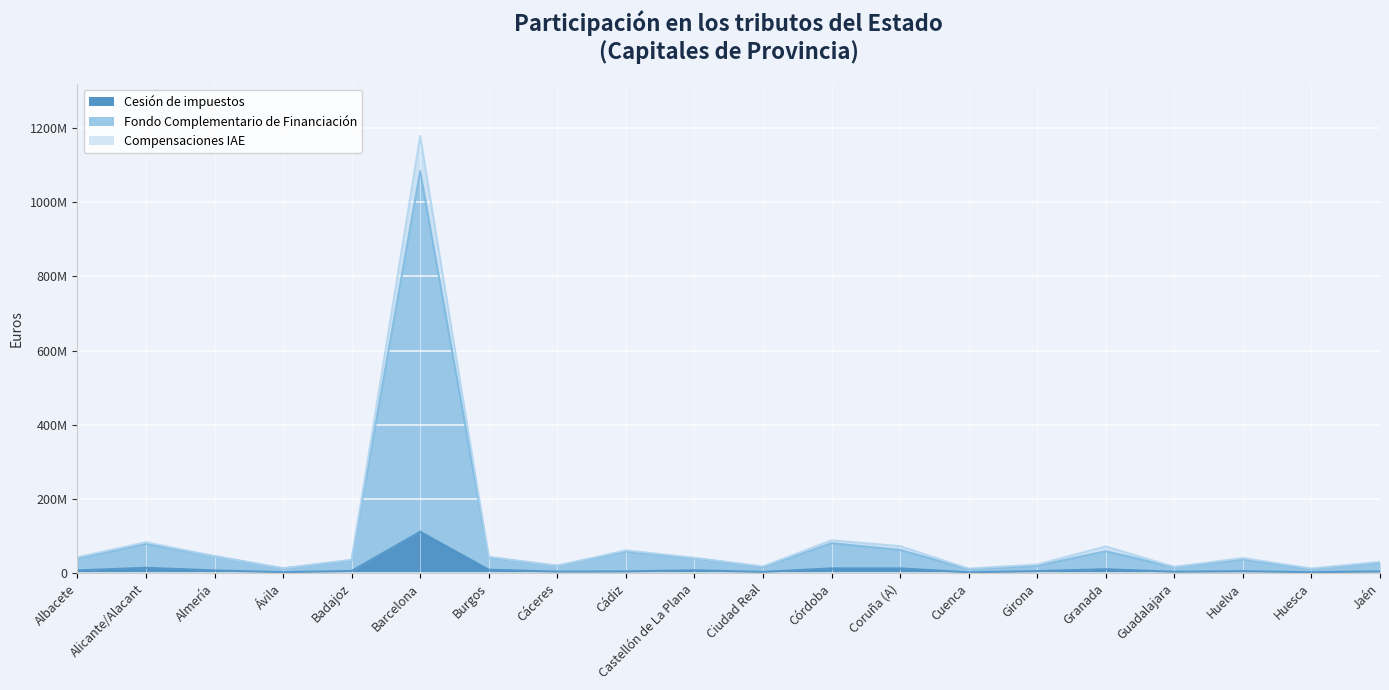

What are all the series names shown in the legend?

Cesión de impuestos, Fondo Complementario de Financiación, Compensaciones IAE